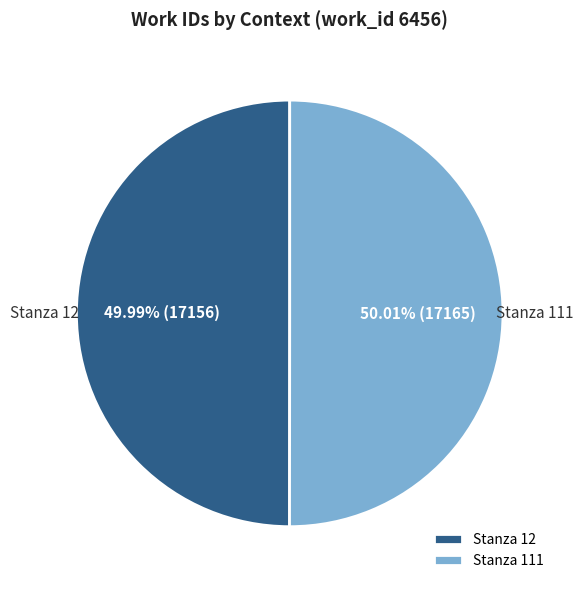

How many slices are in this pie chart?

2